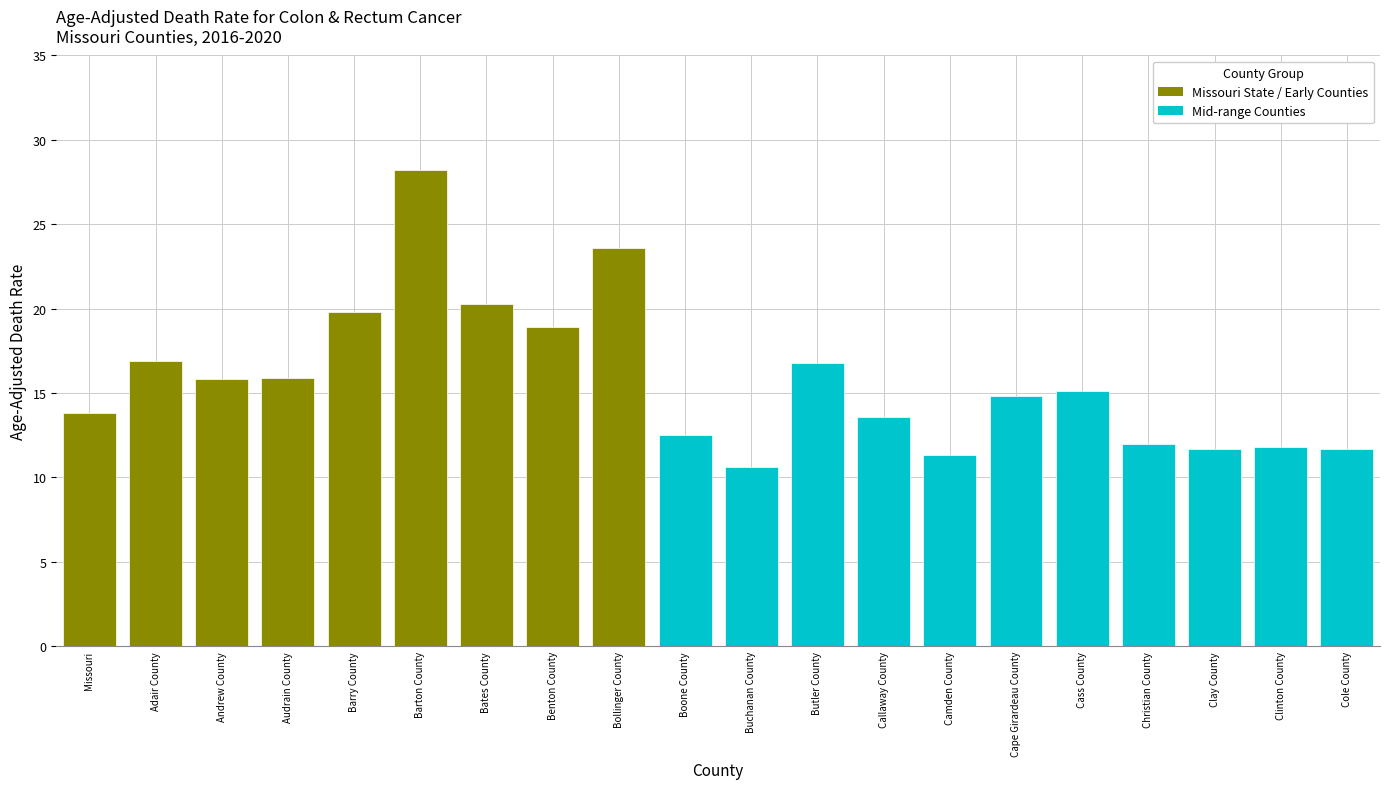

What is the change in value from Andrew County to Barton County?

+12.4